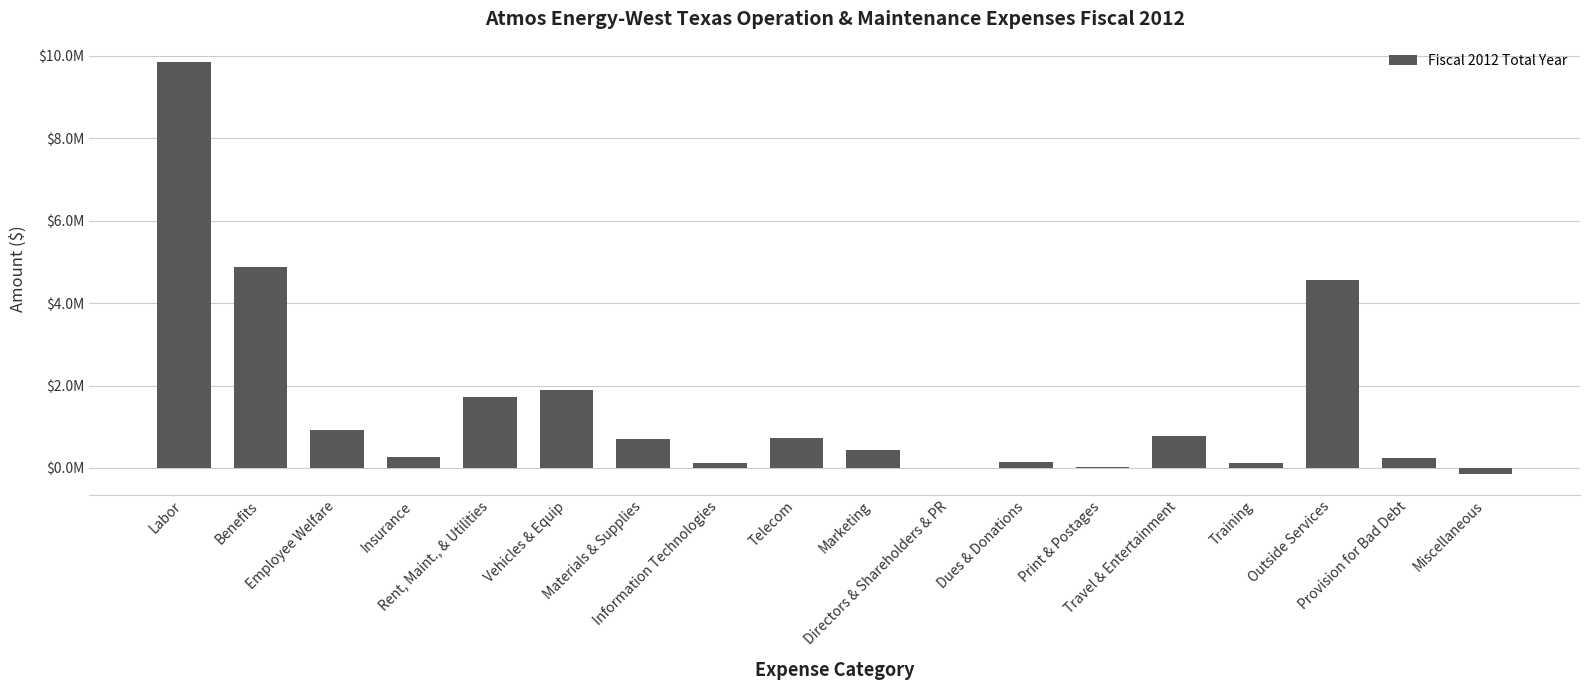

Reading left to right, transcribe all the data shown in this chart.

Labor=9845246.7	Benefits=4880875.8	Employee Welfare=928754.3	Insurance=275995.7	Rent, Maint., & Utilities=1713655.1	Vehicles & Equip=1901498.8	Materials & Supplies=690174.1	Information Technologies=120695.6	Telecom=734574.7	Marketing=424254.0	Directors & Shareholders & PR=568.1	Dues & Donations=150300.7	Print & Postages=32624.0	Travel & Entertainment=766487.8	Training=114441.1	Outside Services=4549106.5	Provision for Bad Debt=229471.5	Miscellaneous=-152471.2